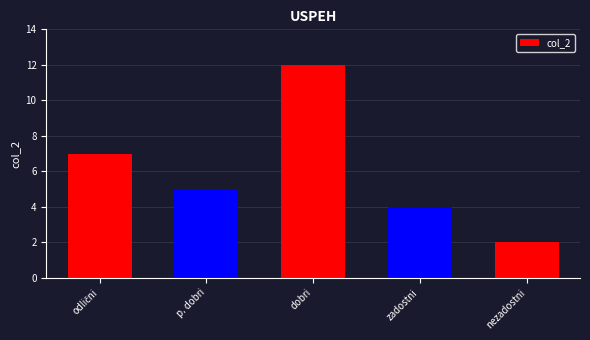

Reading left to right, list all the values displayed in this chart.

7	5	12	4	2